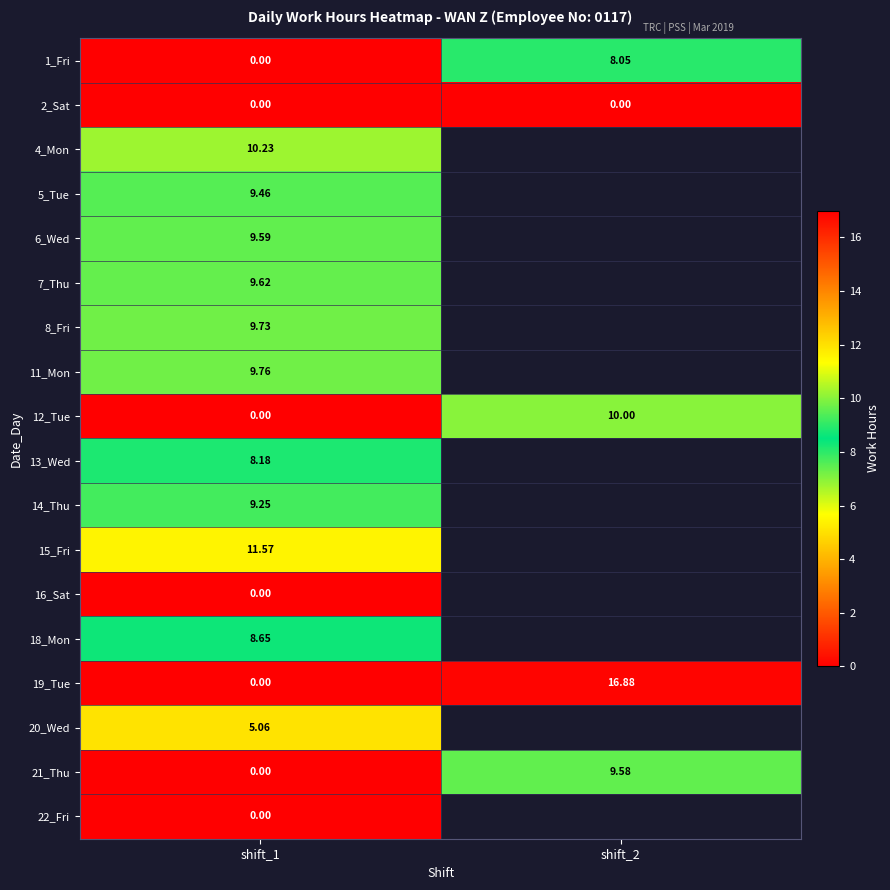

What is the sum of the 21_Thu values at shift_2 and shift_1?

9.6